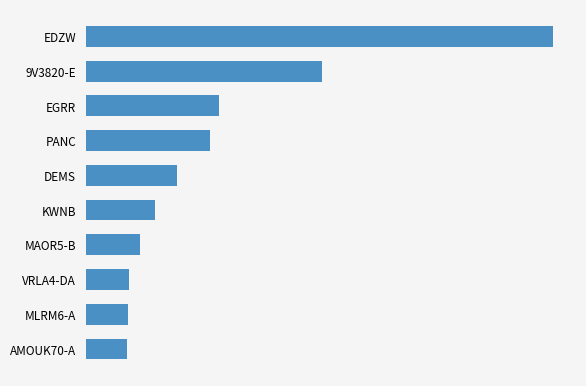

Does the chart contain stacked bars?

No